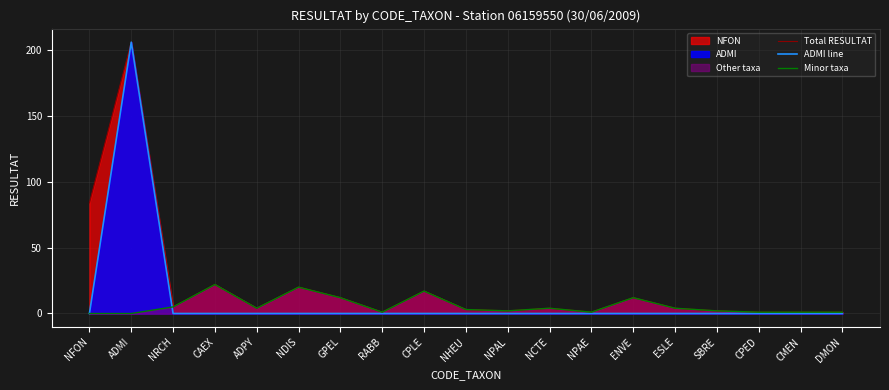

At which category is the sum across all series the highest?

ADMI